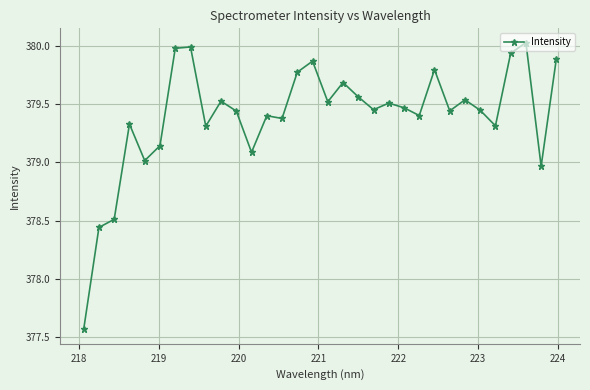

True or false: the data has more than 1 interior local peaks.

True